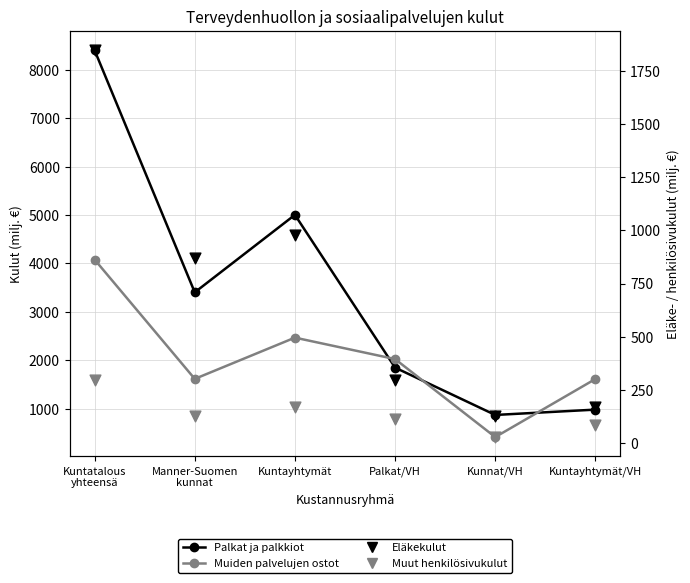

Is the value of Muiden palvelujen ostot at Kunnat/VH greater than the value of Palkat ja palkkiot at Kuntayhtymät?

No